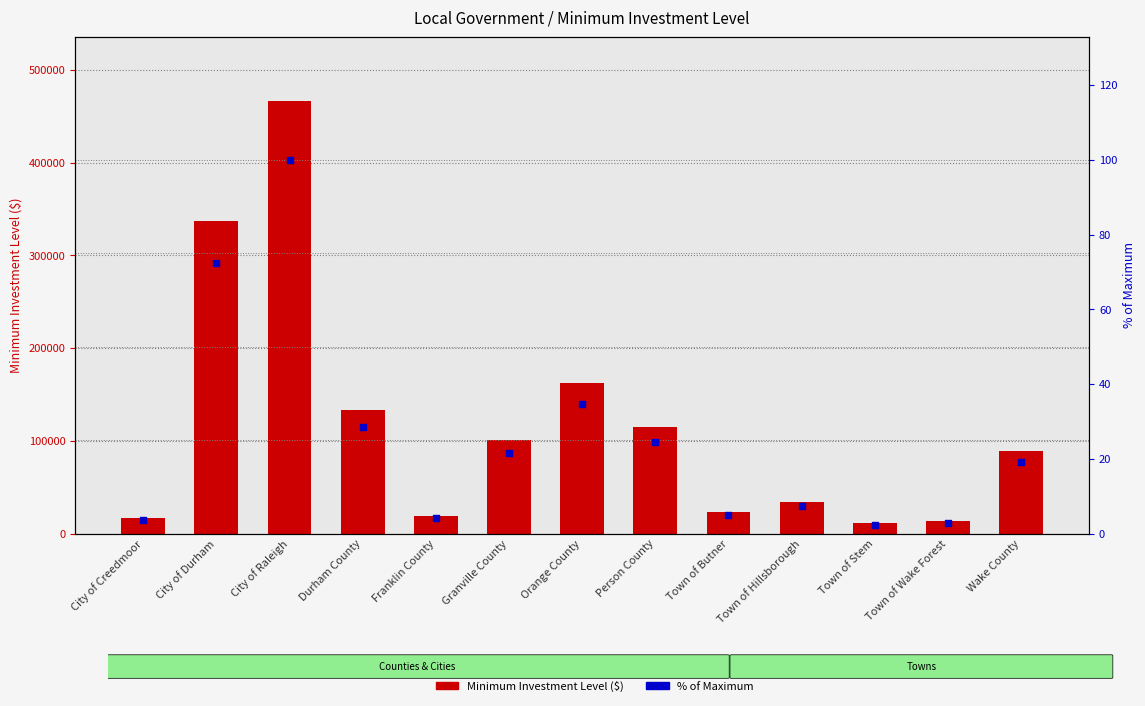

At how many categories does at least one series exceed 1361?

13